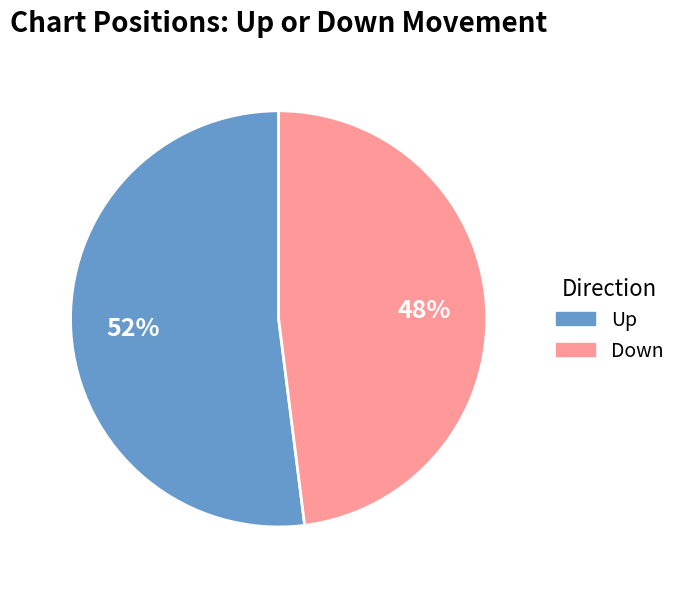

The Down slice represents 48% of the pie. True or false?

True